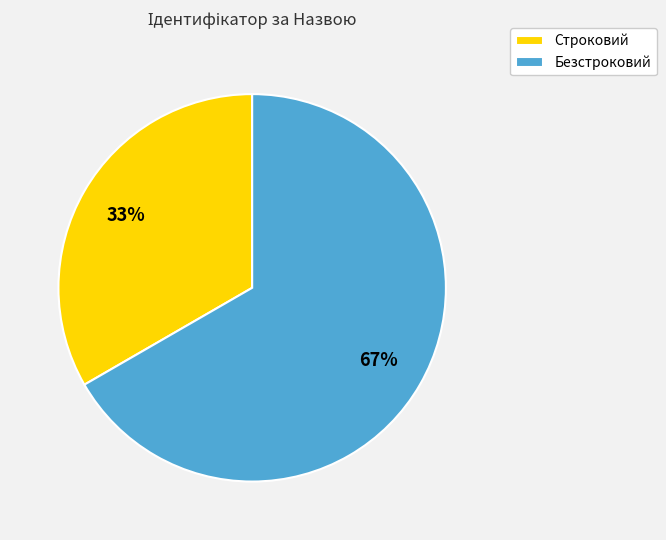

What is the ratio of the value at Безстроковий to the value at Строковий?

2.0